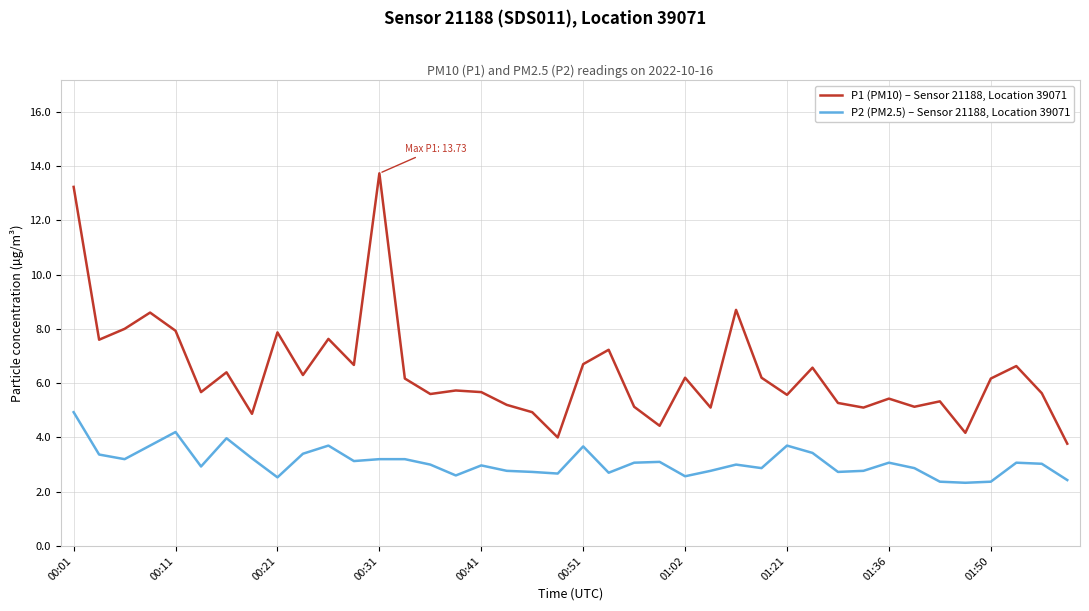

Rank the series by their maximum value, from lowest to highest.

P2 (PM2.5) – Sensor 21188, Location 39071, P1 (PM10) – Sensor 21188, Location 39071